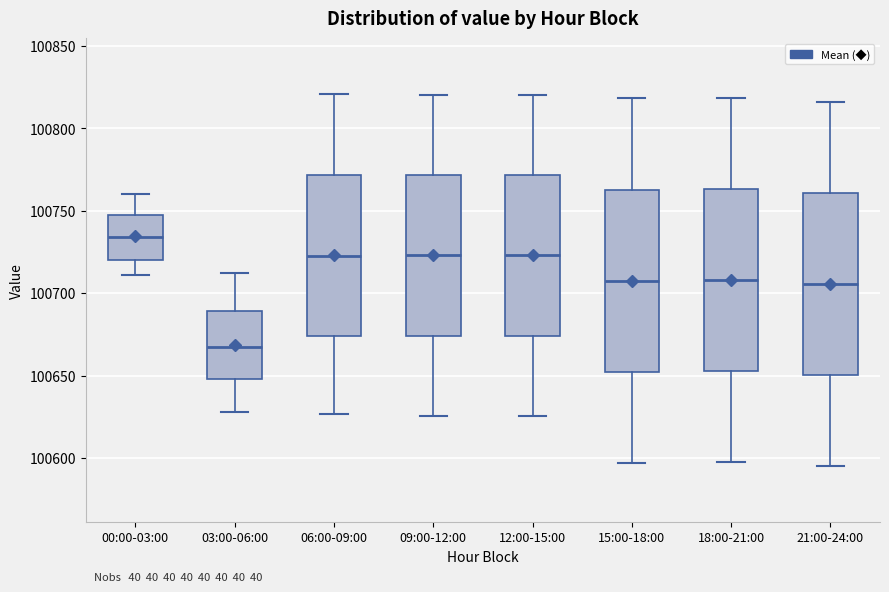

Which box's median line is the lowest?

03:00-06:00